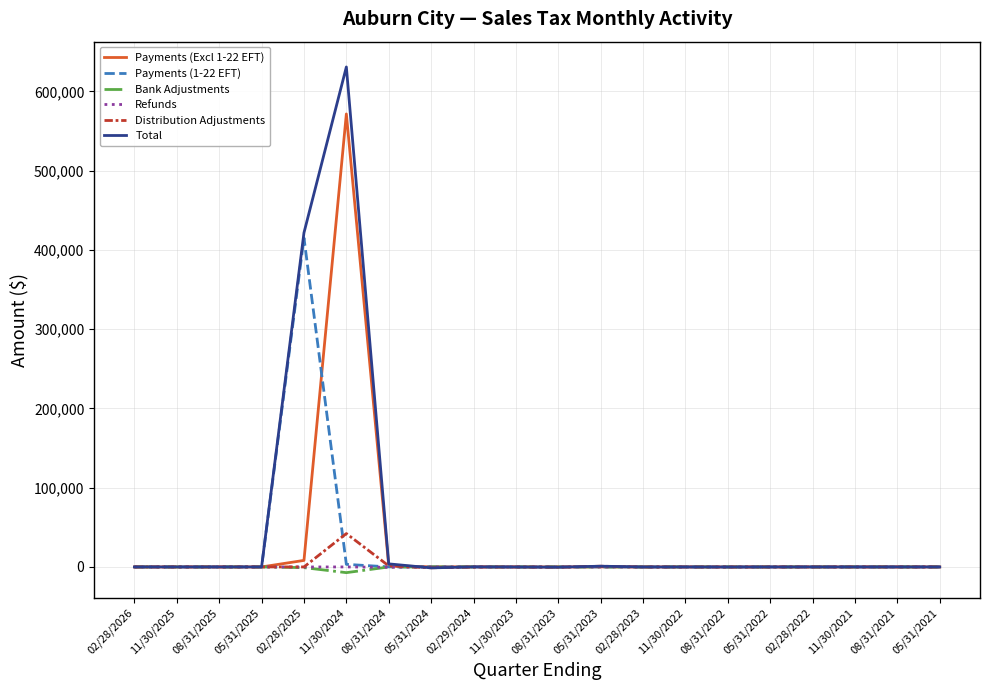

Which series has the widest spread of values?

Total